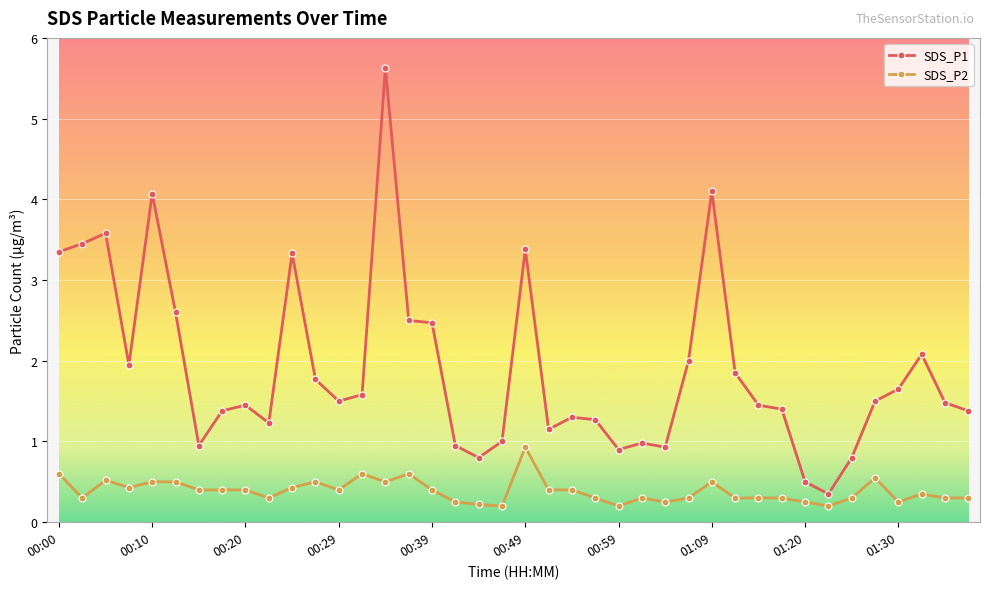

Which series has the widest spread of values?

SDS_P1